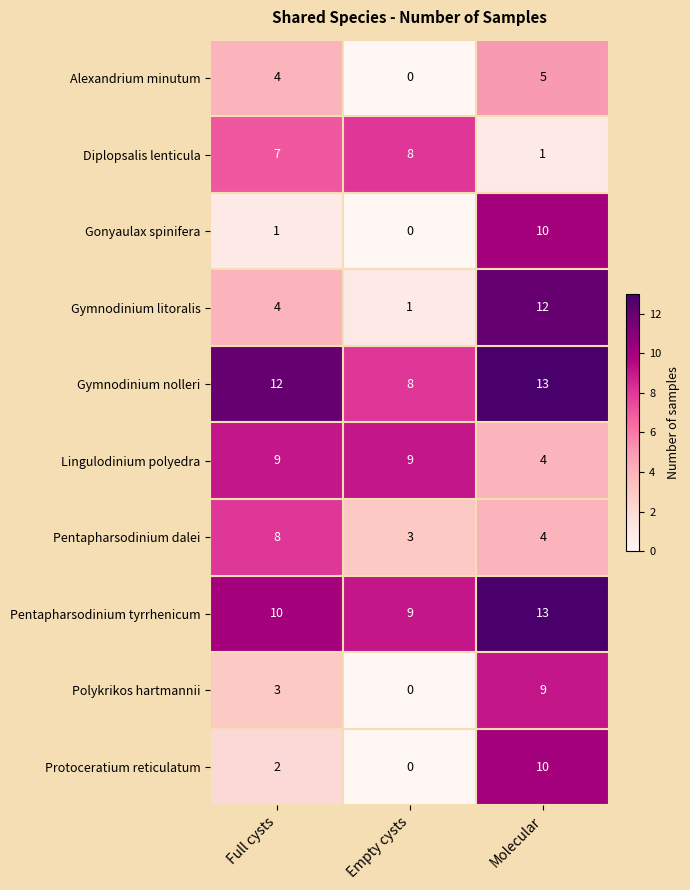

What is the total value across all series at Full cysts?

60